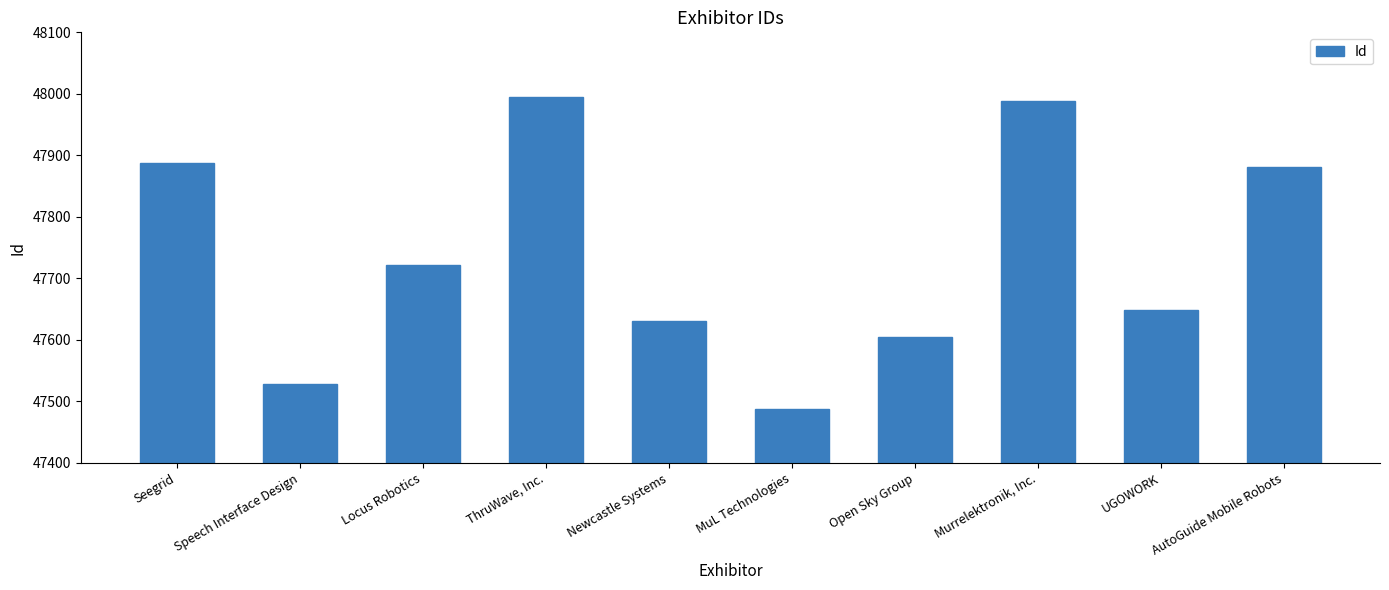

Approximately how many times larger is the value at Murrelektronik, Inc. compared to Speech Interface Design?

1.0